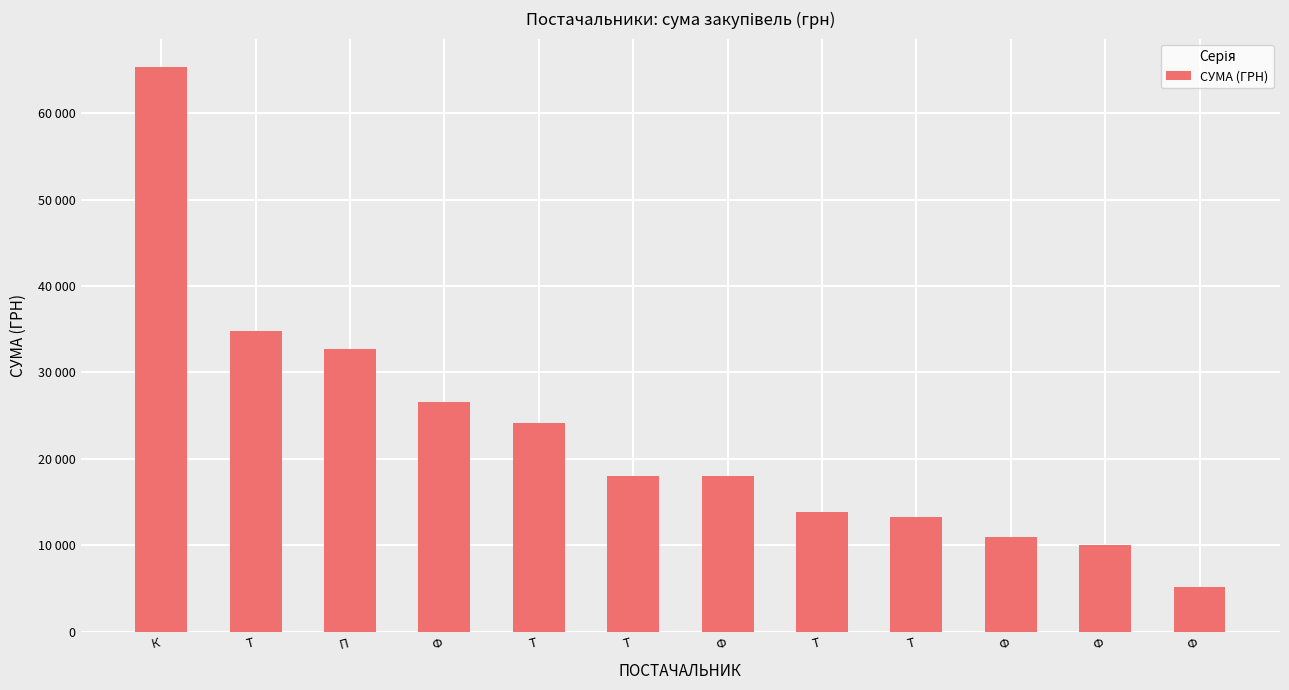

Reading right to left, what are all the values shown in this chart?

Ф=5178.2	Ф=10000.0	Ф=10965.0	Т=13313.3	Т=13837.6	Ф=18050.0	Т=18080.7	Т=24156.9	Ф=26620.0	П=32694.6	Т=34791.2	К=65337.6